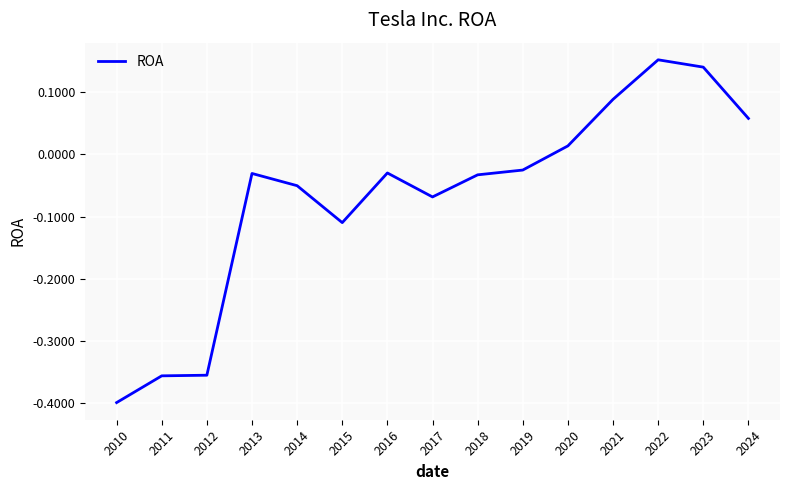

What is the change in value from 2010 to 2022?

+0.6